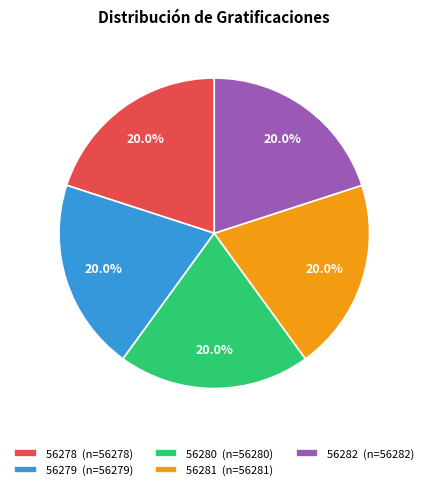

How many slices are in this pie chart?

5